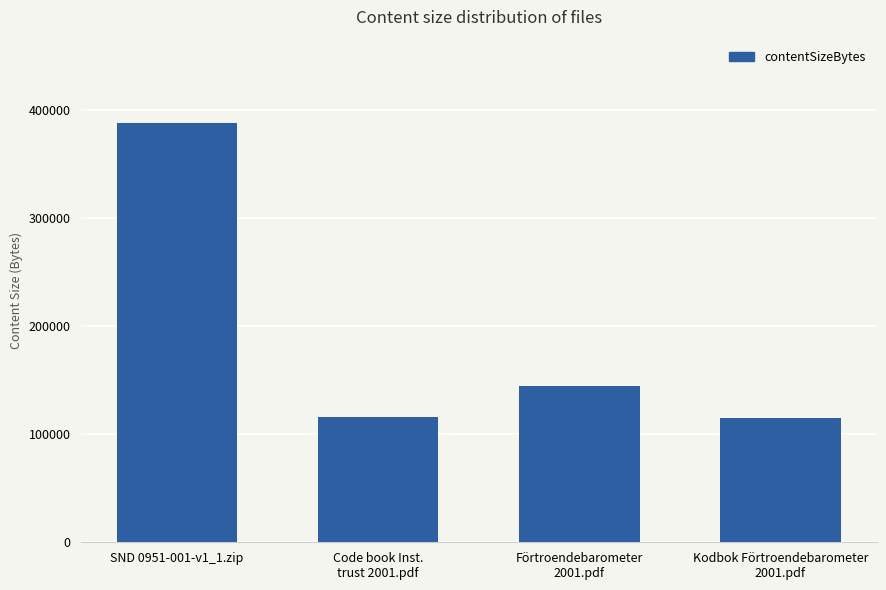

Approximately how many times larger is the value at Code book Inst.
trust 2001.pdf compared to Kodbok Förtroendebarometer
2001.pdf?

1.0